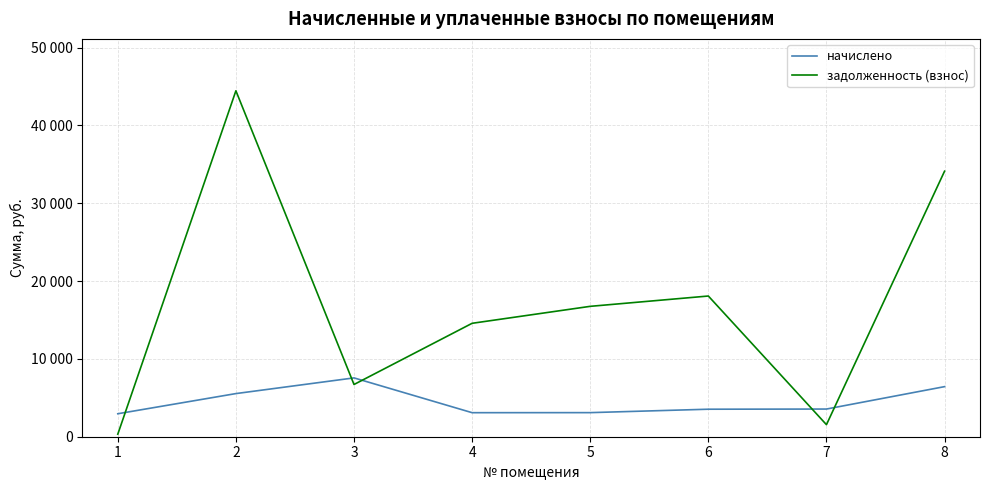

What is the sum of the начислено values at 5 and 2?

8640.0